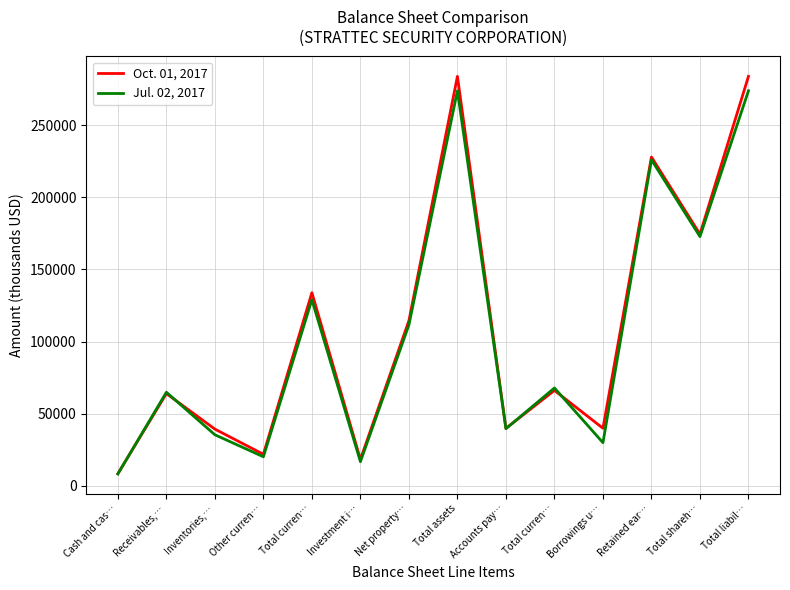

Reading left to right, what are all the values shown in this chart?

Oct. 01, 2017: 8498	64016	39395	21959	133868	18416	114506	283696	39908	66194	40000	227861	174429	283696
Jul. 02, 2017: 8361	64933	35476	20235	129005	16840	111591	273714	39679	67895	30000	225913	172714	273714